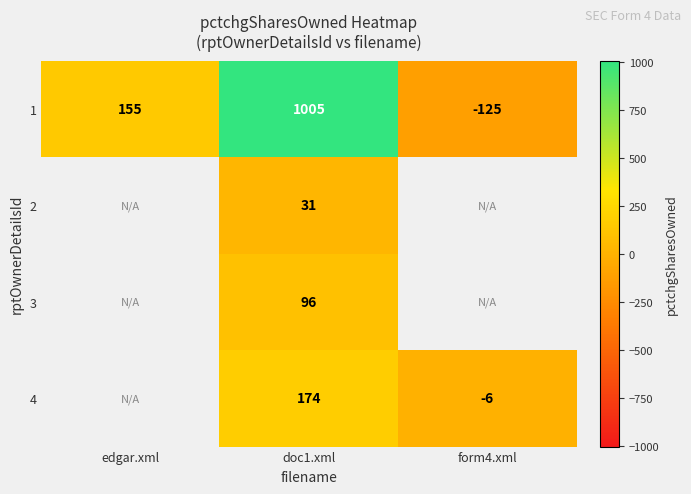

How many 1 values are between -125 and 1005?

3